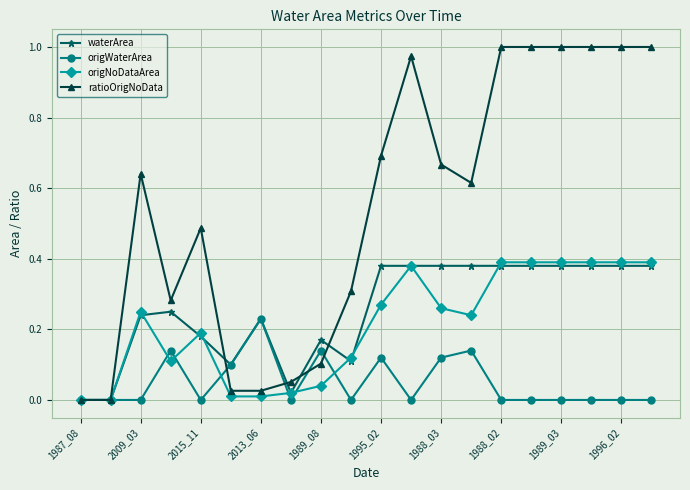

Does the chart display data point markers on the line(s)?

Yes